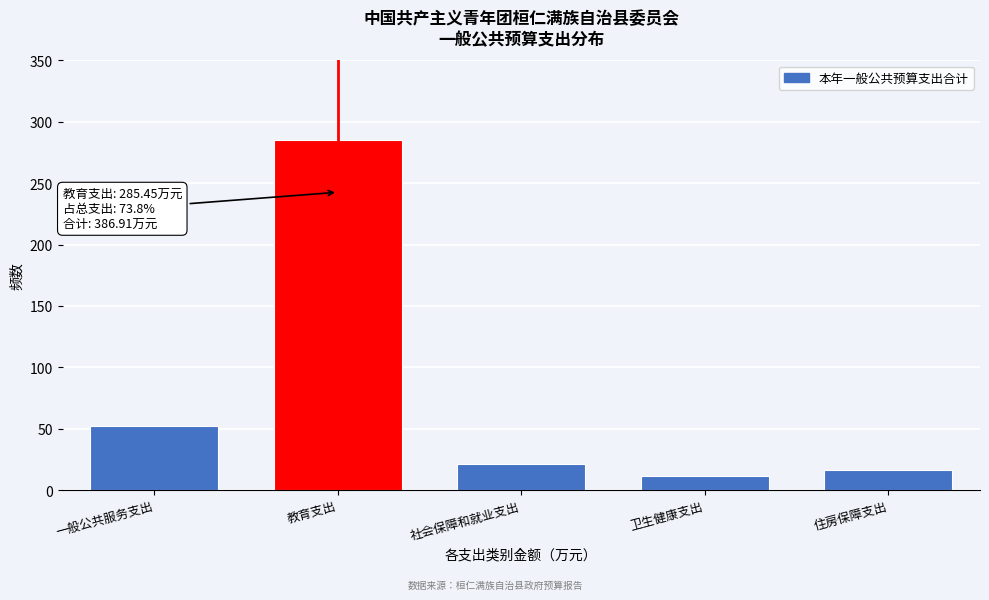

Which label corresponds to the largest value in the chart?

教育支出